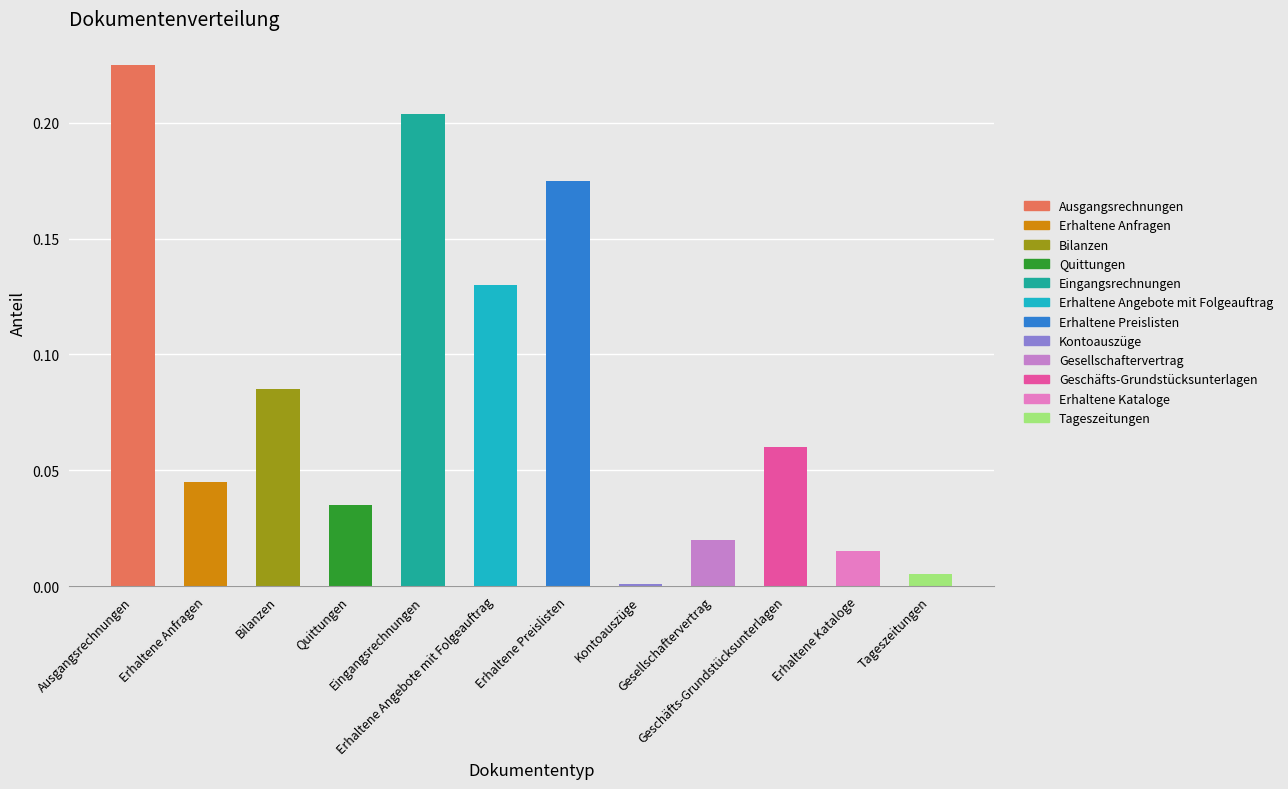

What is the change in value from Ausgangsrechnungen to Tageszeitungen?

-0.2